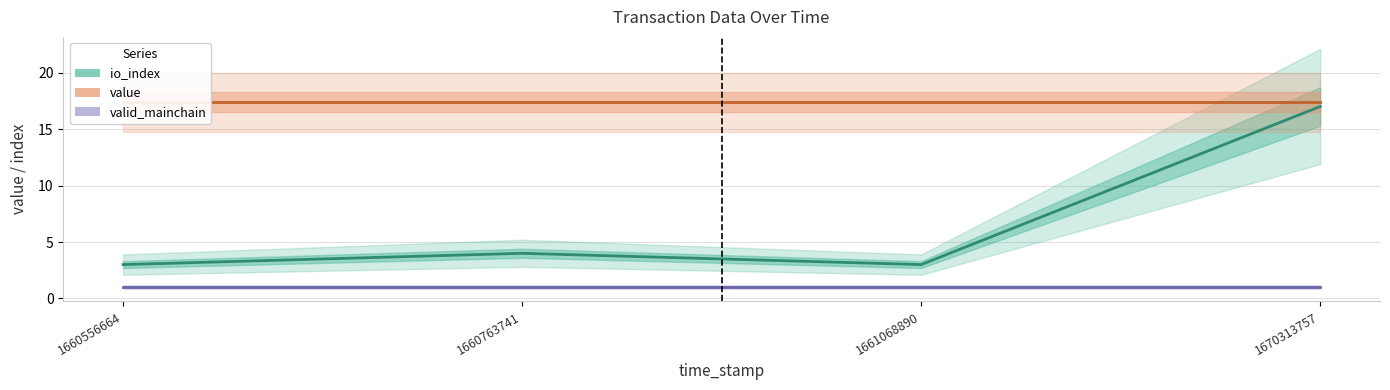

List the series in order of their overall mean, highest first.

value, io_index, valid_mainchain